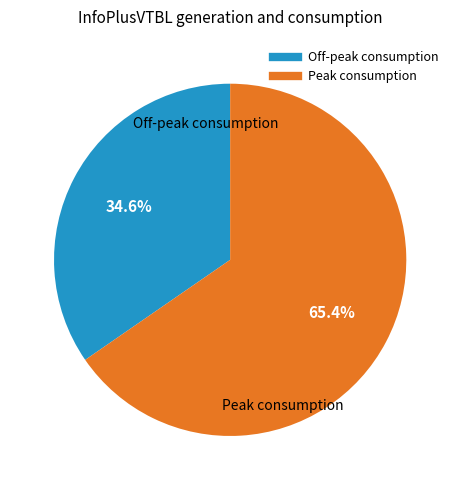

Is there a majority slice in this chart?

Yes